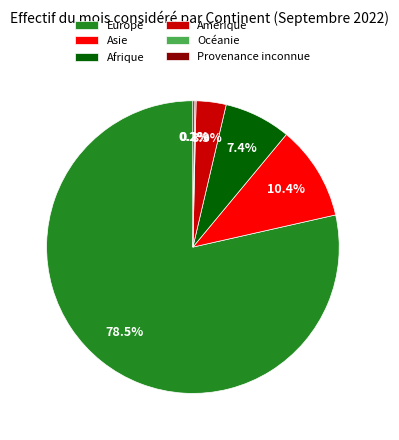

Between Asie and Afrique, which is larger?

Asie